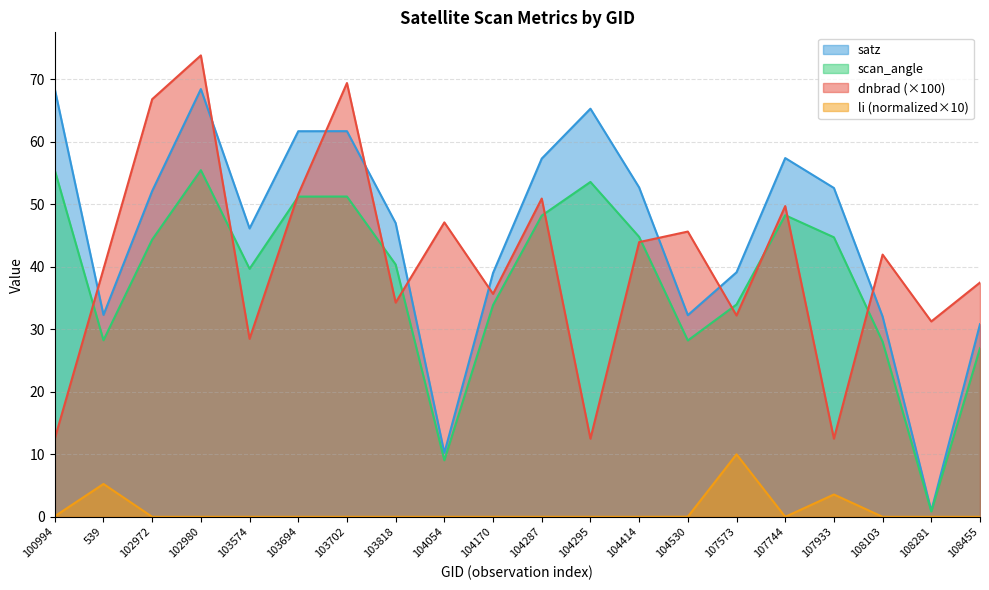

What is the approximate value of scan_angle at 104530?

28.2